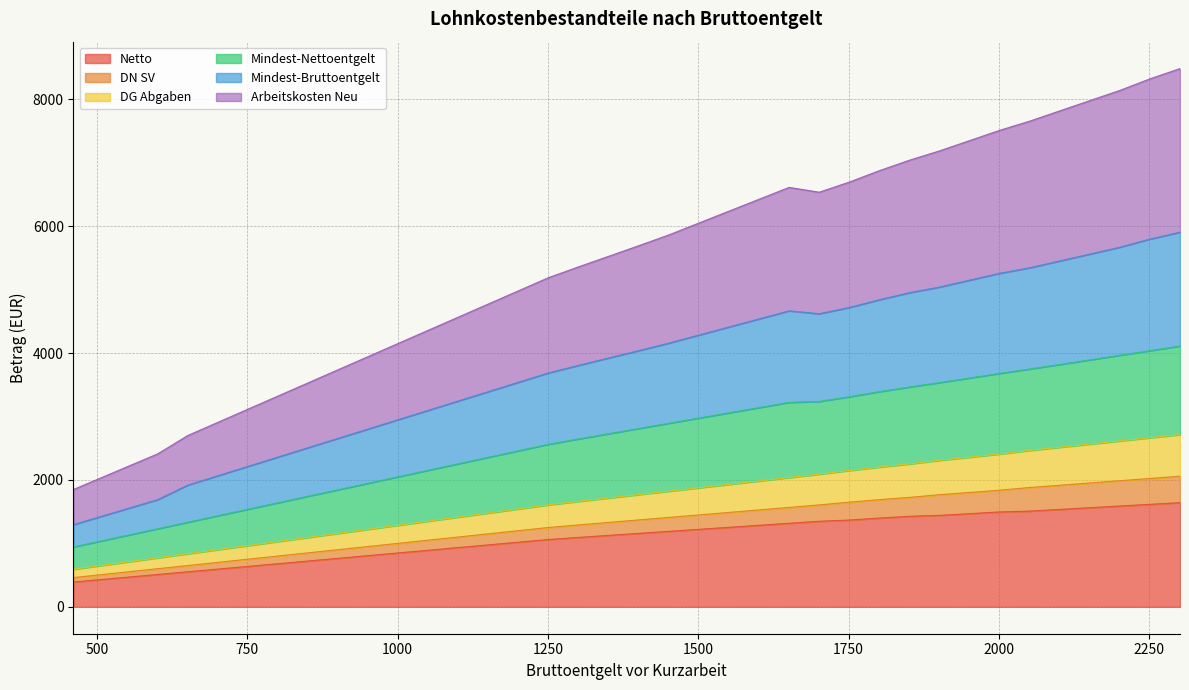

What is the maximum value for Netto?

1642.7